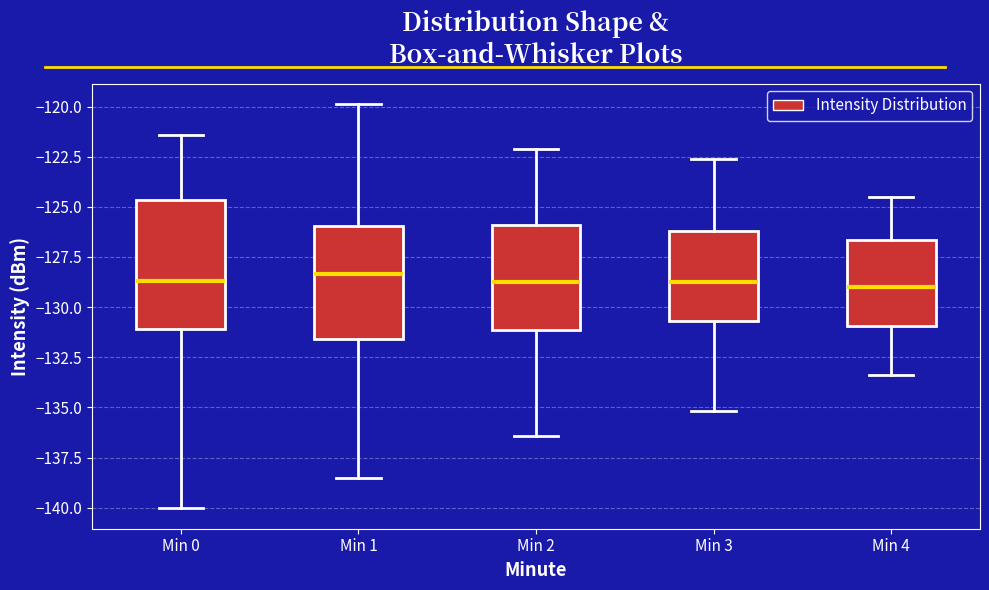

Where does the median line of the box for Min 2 sit on the y-axis? The values are not printed on the chart, so give them approximately, as read against the axis.

-128.5